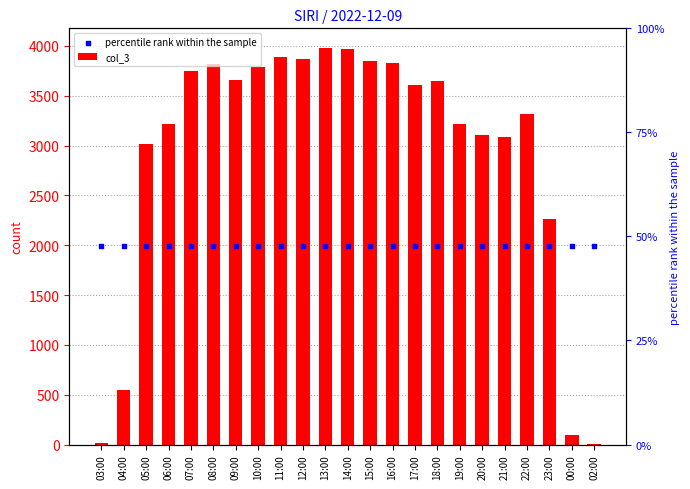

Which series has the widest spread of Y values?

col_3